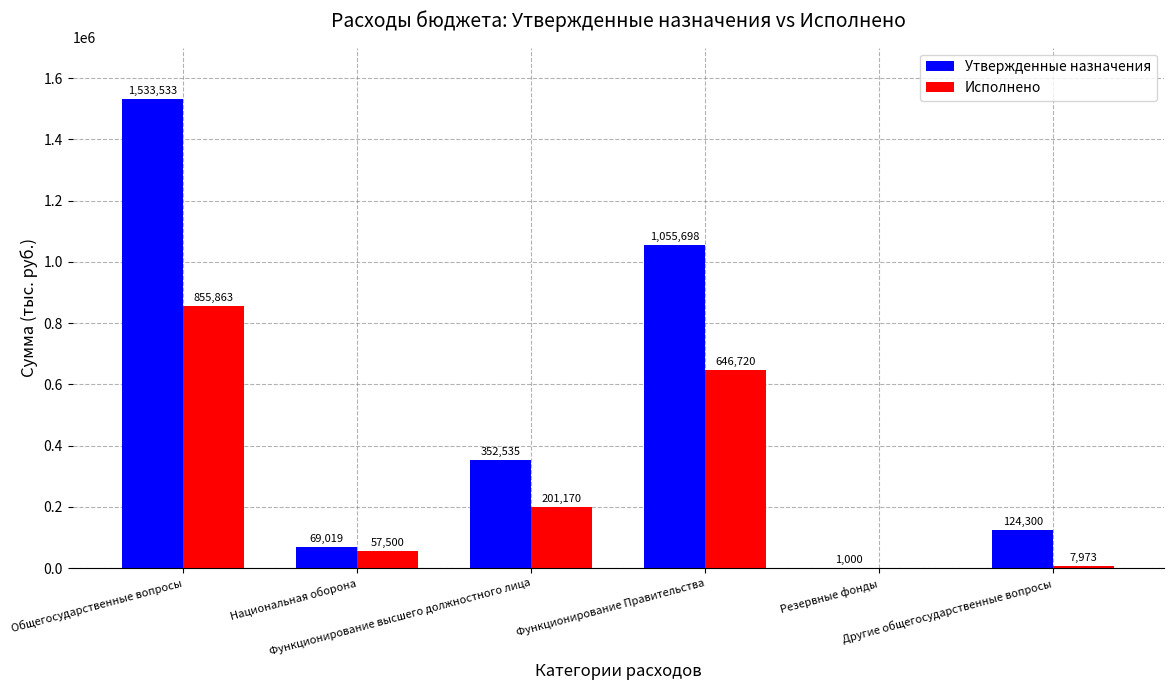

What is the sum of all Утвержденные назначения values?

3136085.0